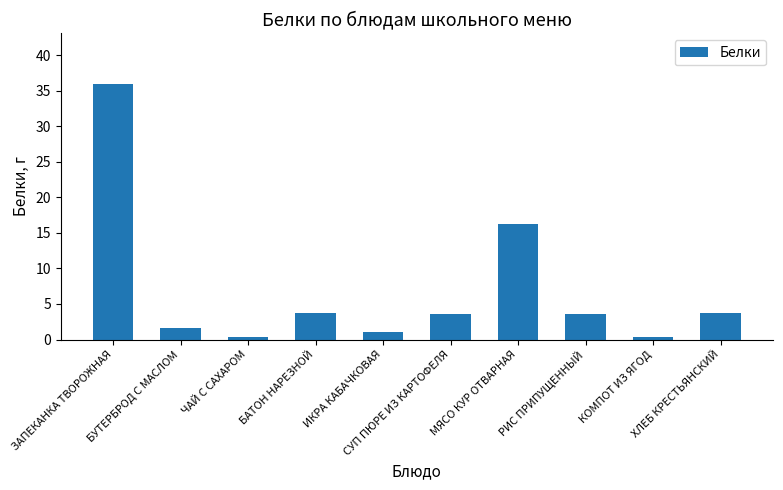

What position from the left is ИКРА КАБАЧКОВАЯ?

5